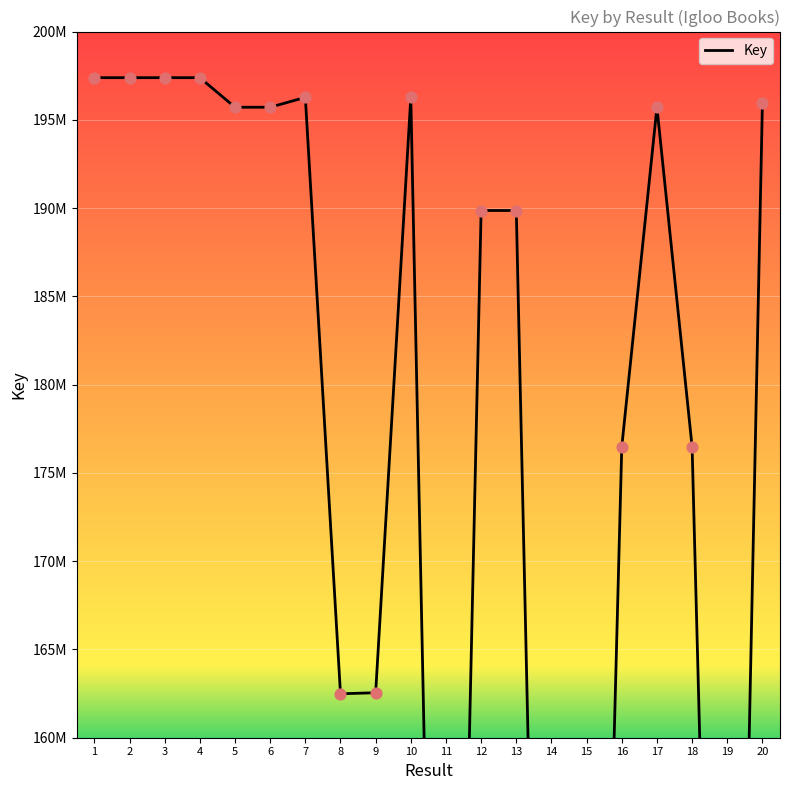

What is the change in value from 5 to 20?

+255087